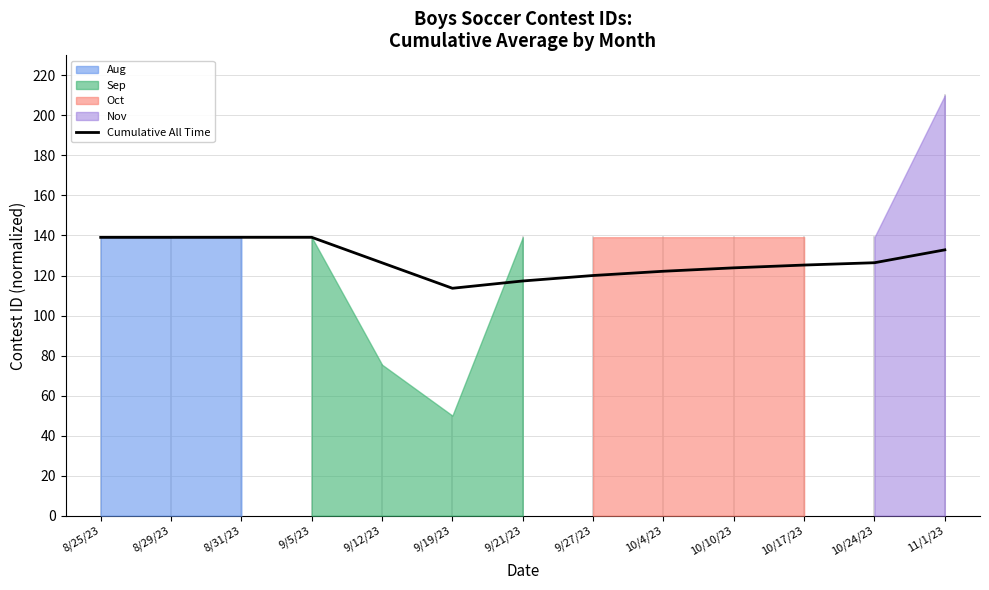

What is the sum of the values at 9/19/23 and 8/31/23?

252.7